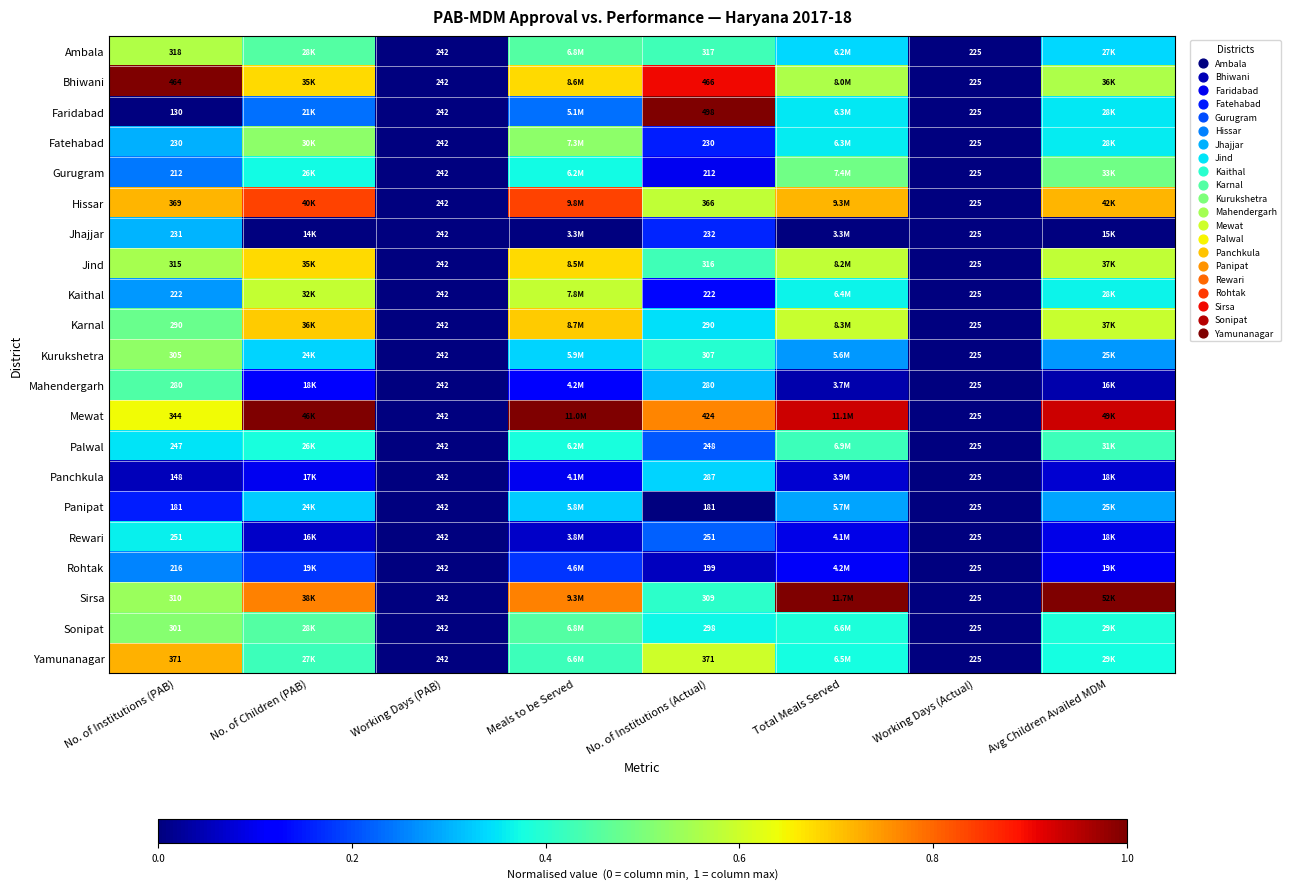

Rank the series by their maximum value, from highest to lowest.

Bhiwani, Faridabad, Mewat, Sirsa, Hissar, Yamunanagar, Karnal, Jind, Kaithal, Ambala, Kurukshetra, Fatehabad, Sonipat, Gurugram, Mahendergarh, Palwal, Rewari, Panchkula, Panipat, Jhajjar, Rohtak